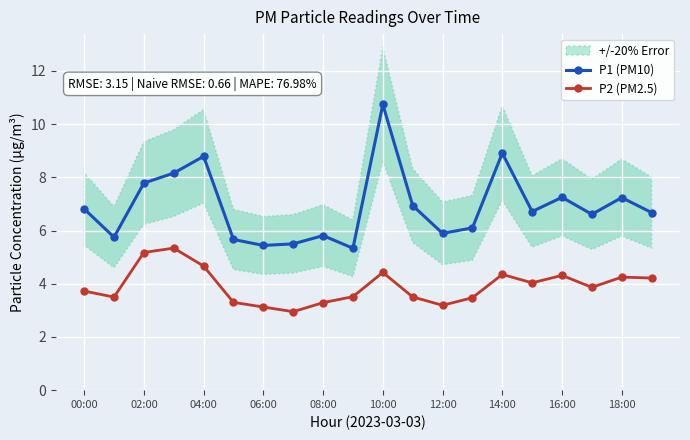

Is it true that P1 (PM10) equals 3.2 at 04:00?

False